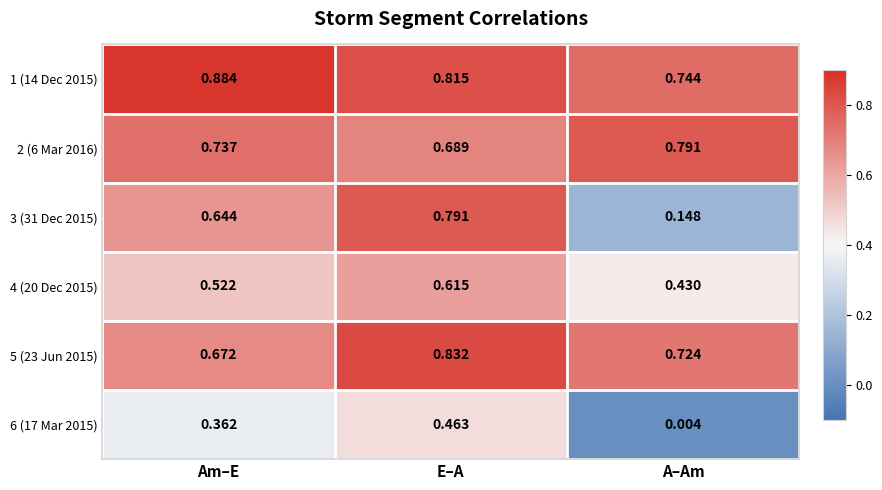

Where is 4 (20 Dec 2015) nearest to the value 0?

A–Am